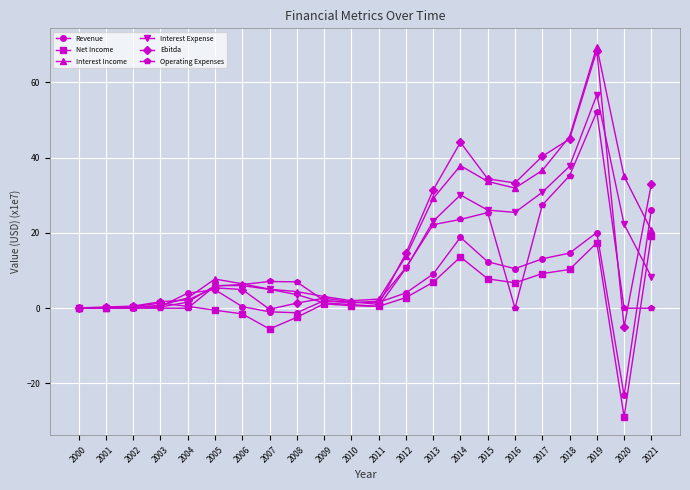

True or false: Net Income has more than 2 points higher than both neighbors.

True